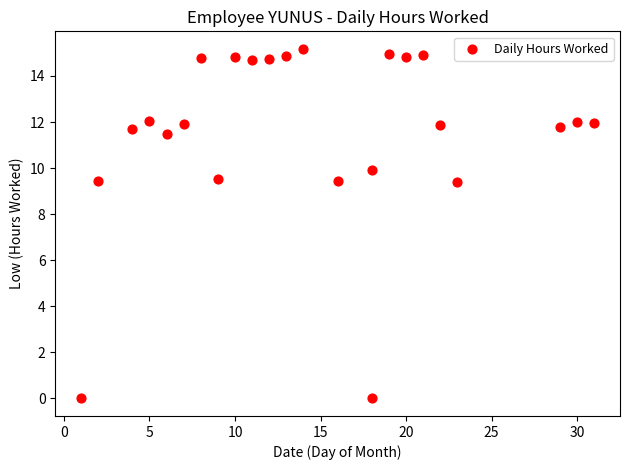

What is the range of X values (max minus min)?

30.0